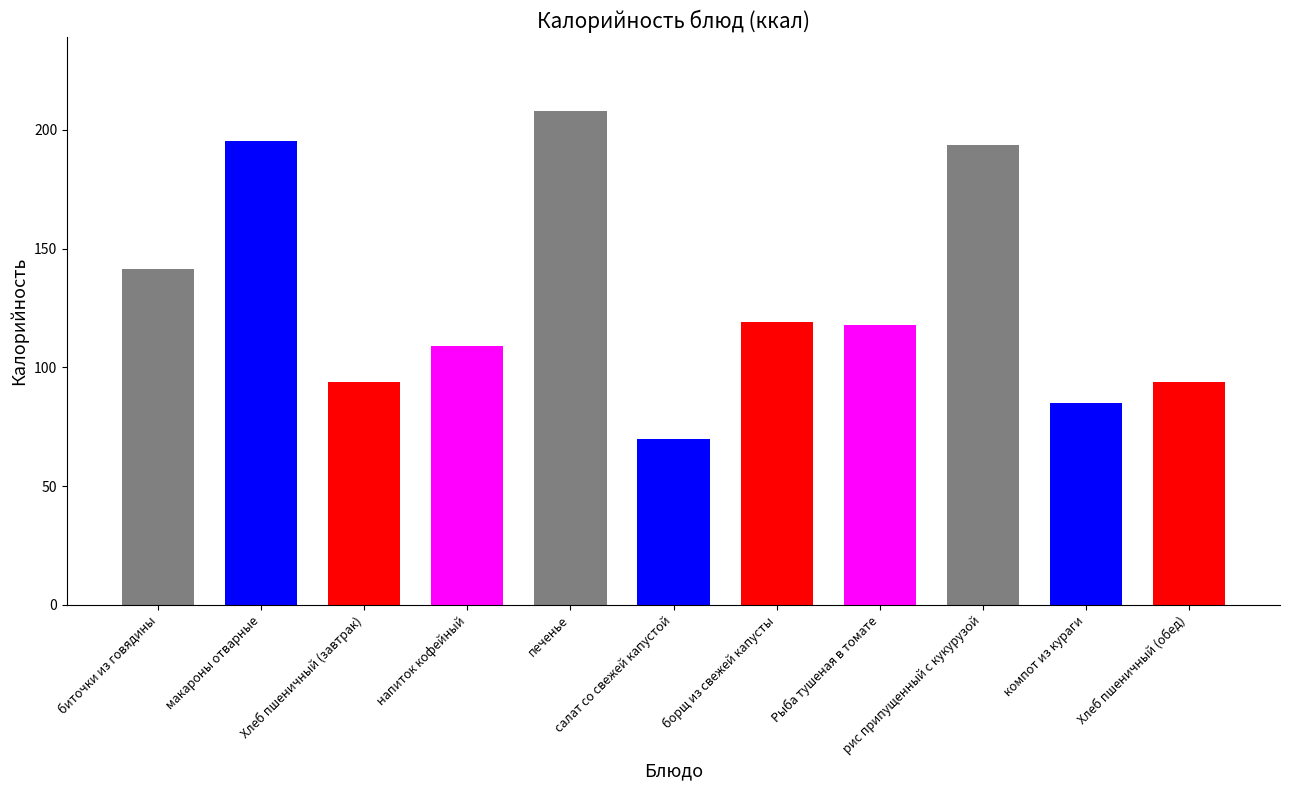

Reading right to left, extract all data points from this chart.

94.0	85.0	193.4	118.0	118.9	70.0	208.0	109.0	94.0	195.4	141.4